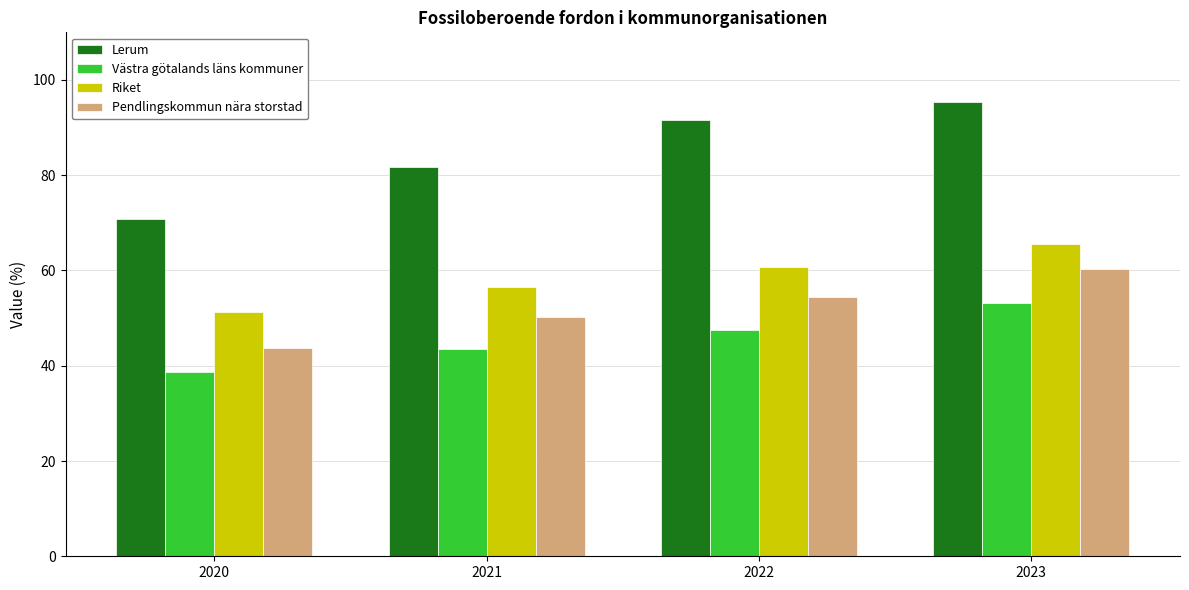

True or false: Västra götalands läns kommuner has a value of 69.6 at 2022.

False